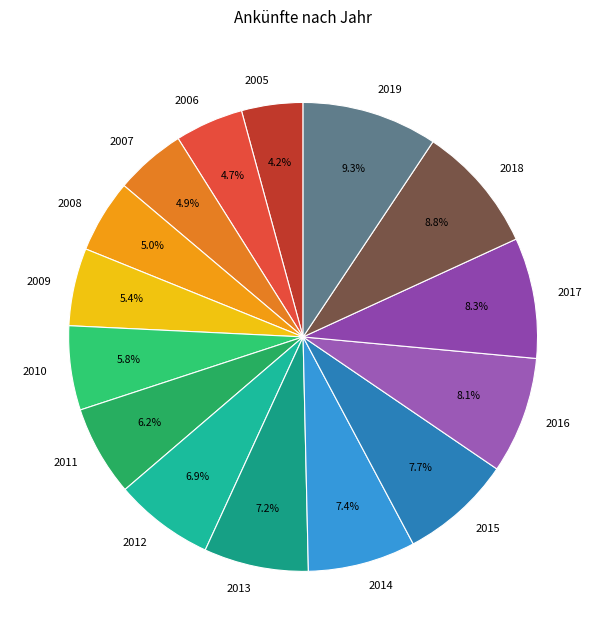

Is there any slice that represents more than half of the pie?

No